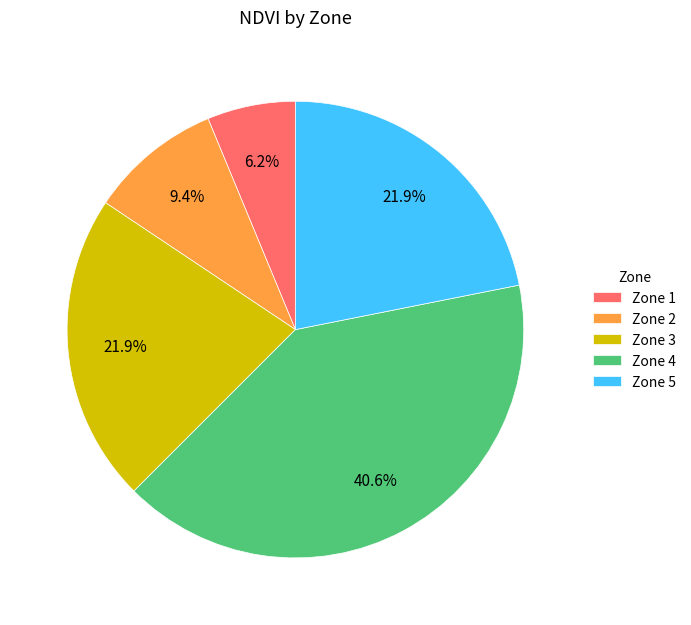

To the nearest percent, what is the average slice percentage?

20%